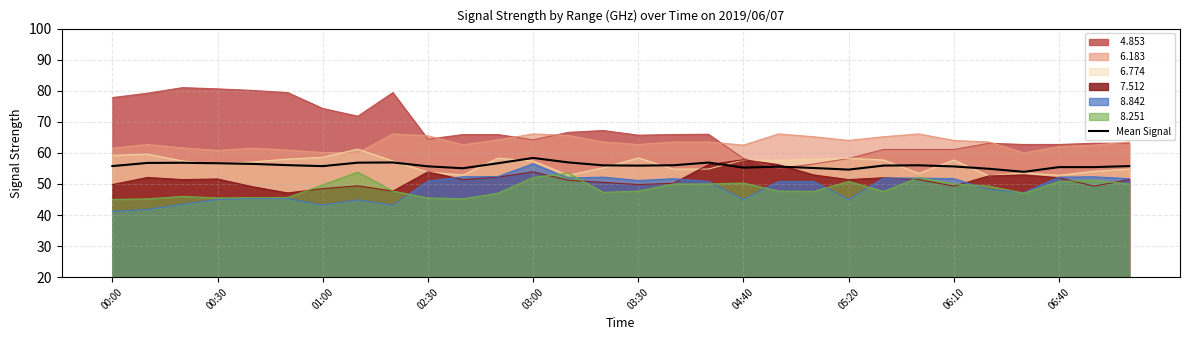

What is the difference between the highest and lowest values at 02:30?

20.0